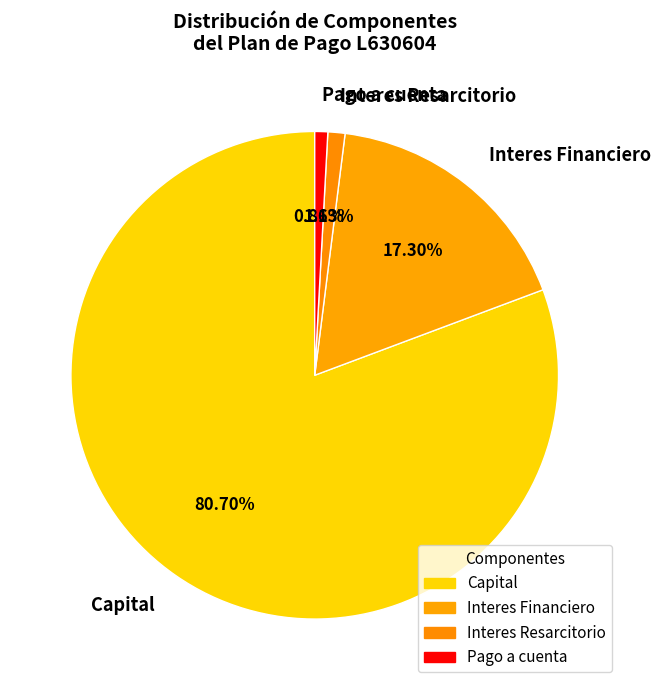

Does any single category account for the majority?

Yes